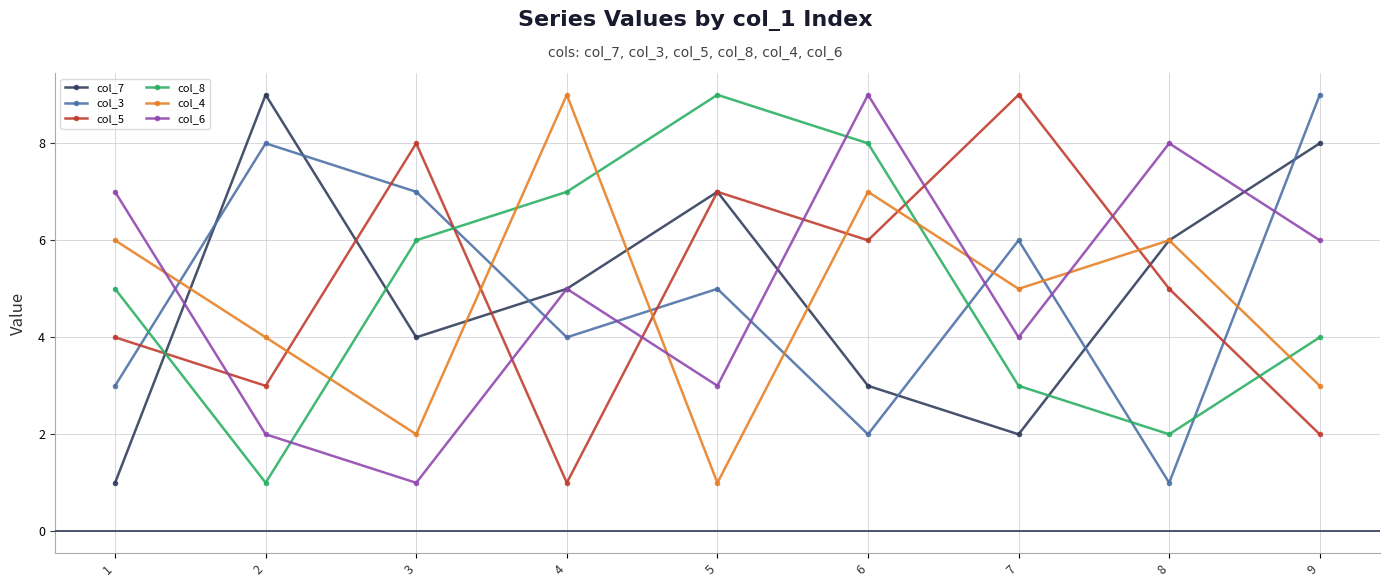

How many series are shown in this chart?

6